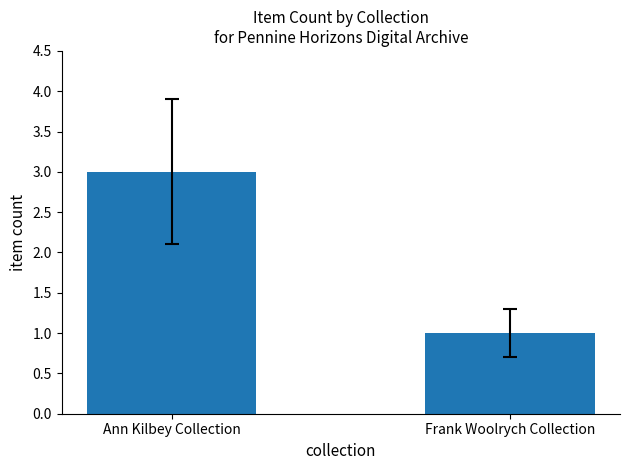

What is the smallest value displayed?

1